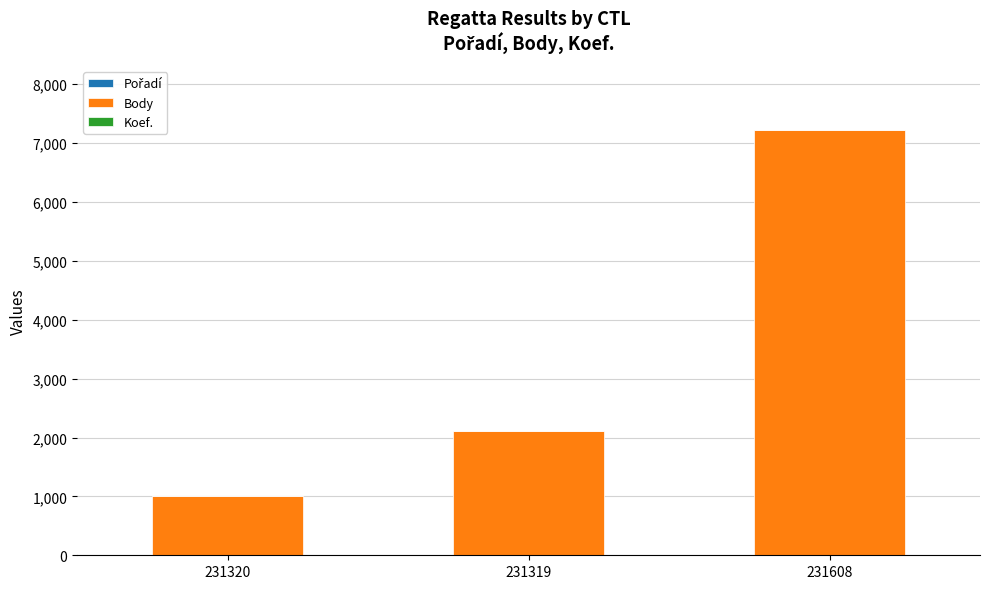

At which category is the sum across all series the highest?

231608